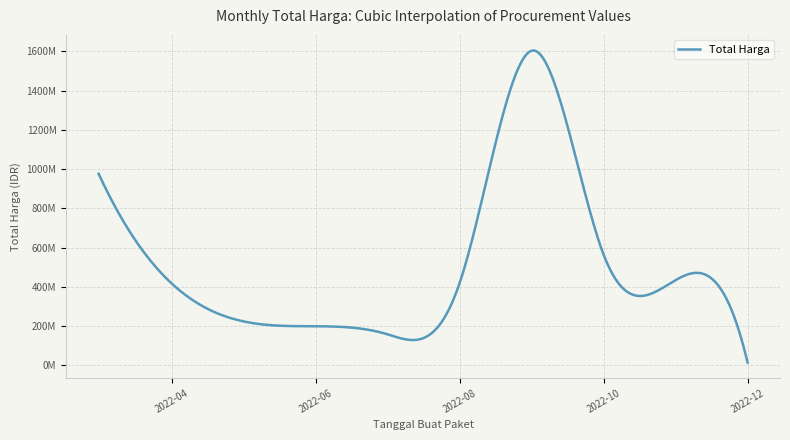

Does the chart display data point markers on the line(s)?

No